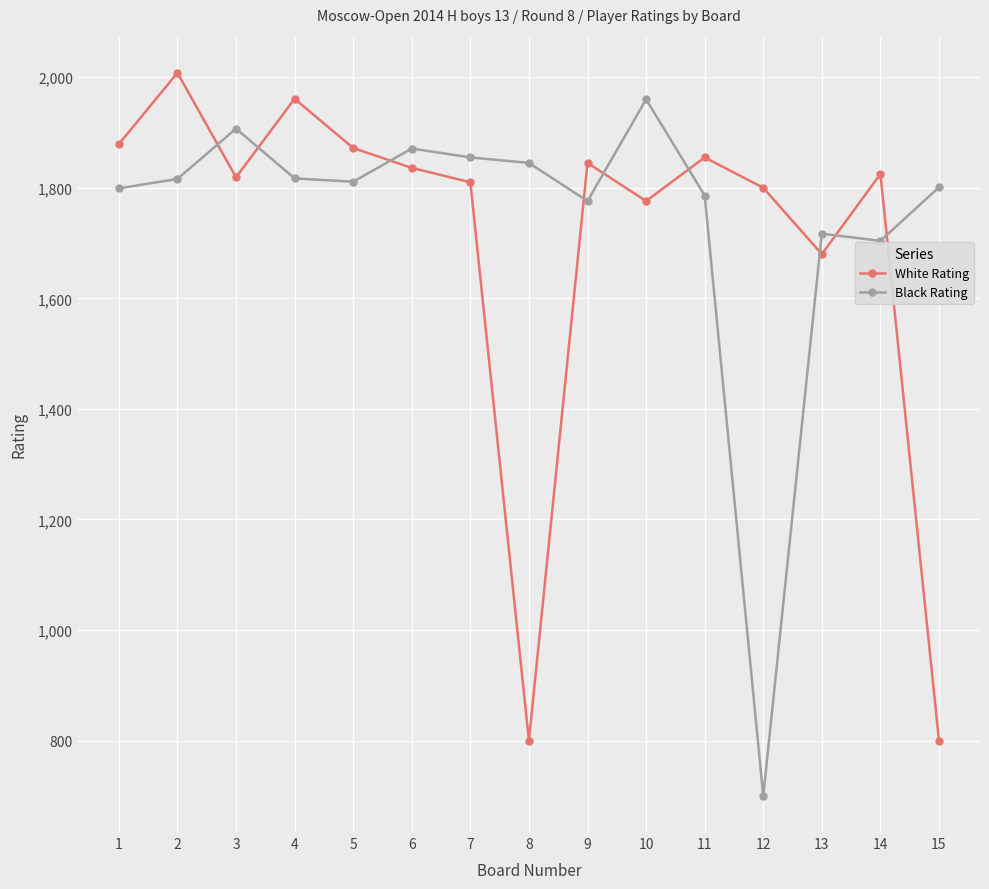

Where is White Rating nearest to the value 1404?

13